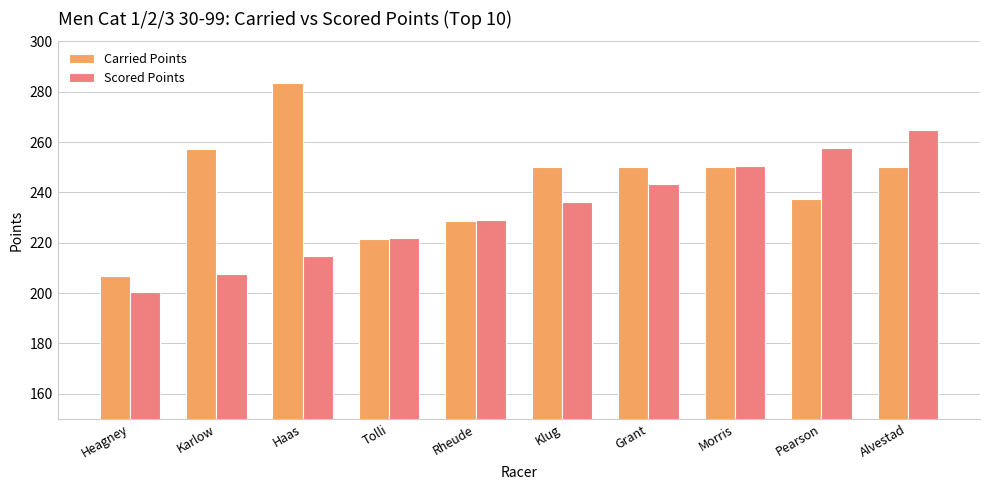

What is the difference between the highest and lowest values at Haas?

68.9